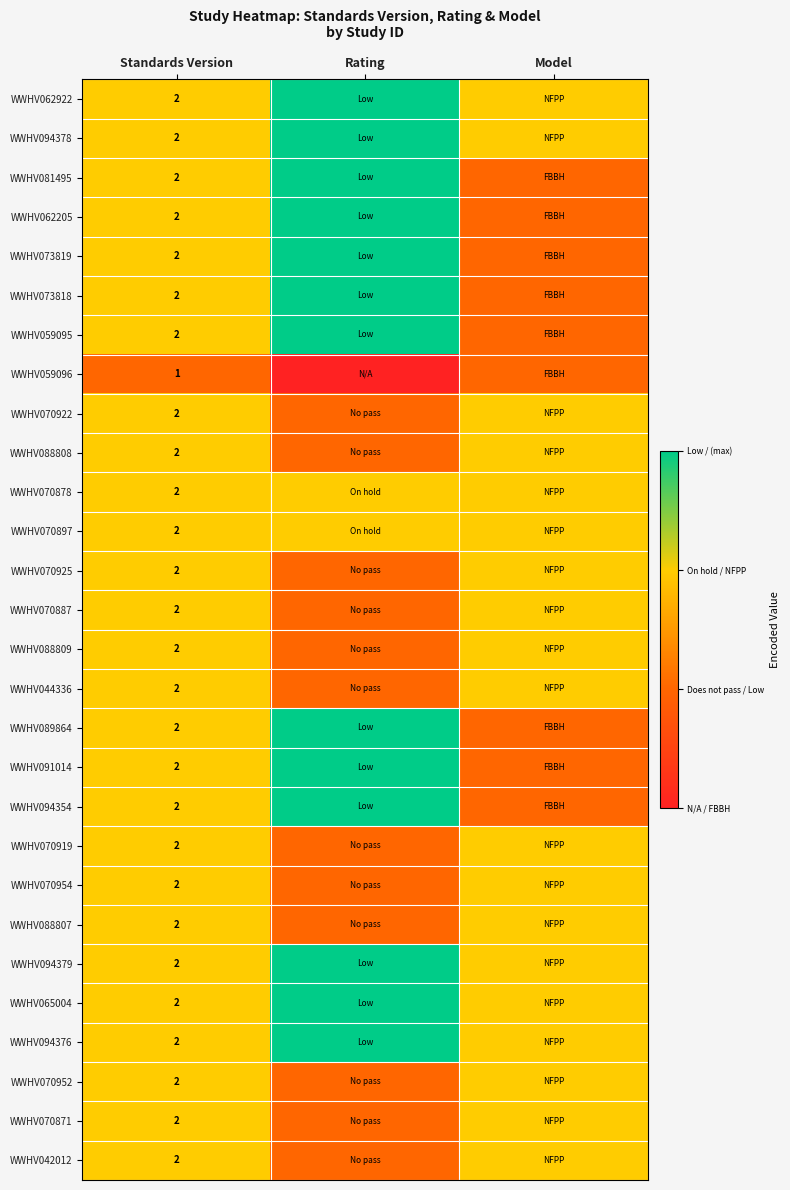

What is the total value across all series at Standards Version?

55